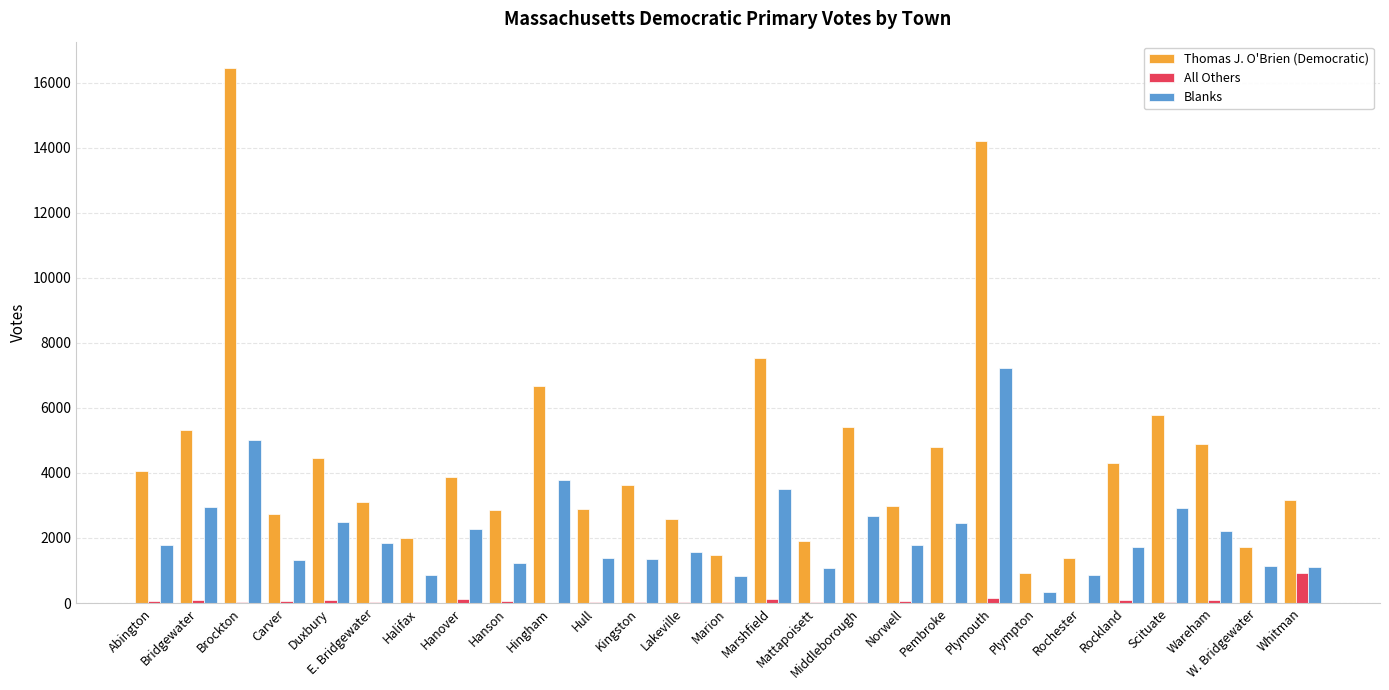

Between Mattapoisett and Rockland, which series saw the biggest shift?

Thomas J. O'Brien (Democratic)